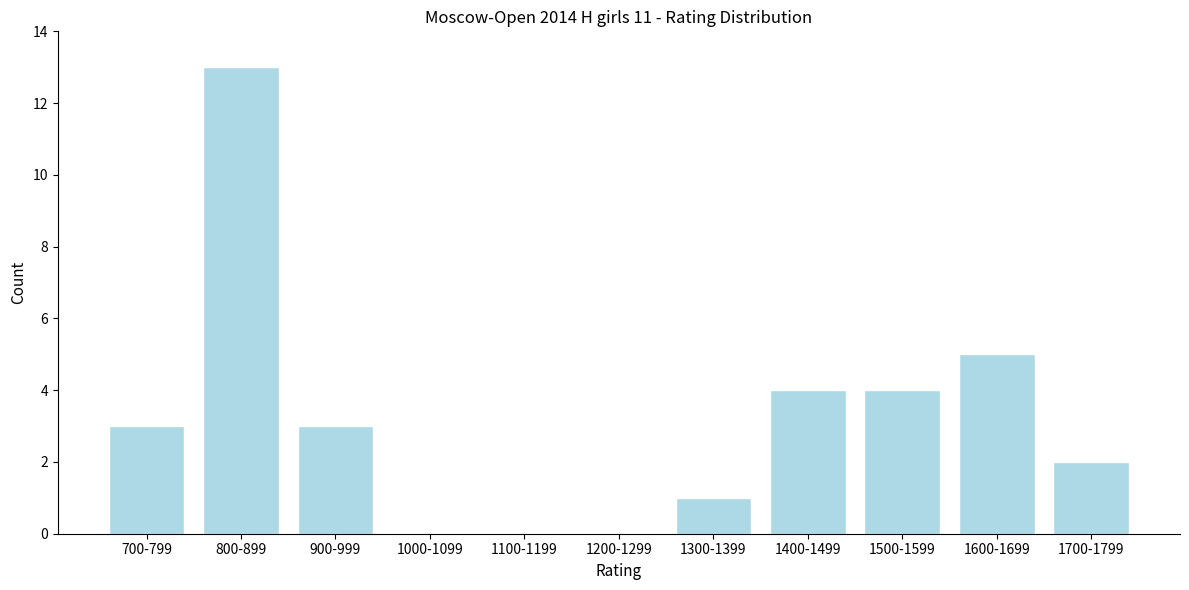

Reading left to right, what are all the values shown in this chart?

700-799=3	800-899=13	900-999=3	1000-1099=0	1100-1199=0	1200-1299=0	1300-1399=1	1400-1499=4	1500-1599=4	1600-1699=5	1700-1799=2